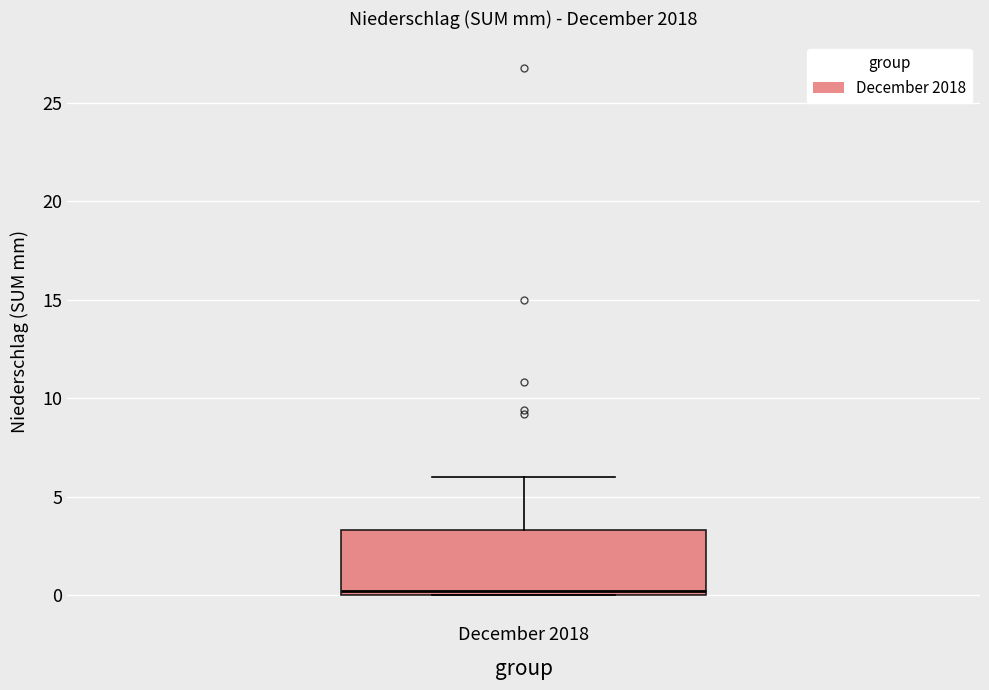

Transcribe this box plot: give where the median line is, the range the box spans, and where the two whiskers end, as read against the y-axis. The values are not printed on the chart, so give them approximately, as read against the axis.

median 0.0 (just above the box's lower edge), box 0.0 to 3.5, whiskers 0.0 to 6.0